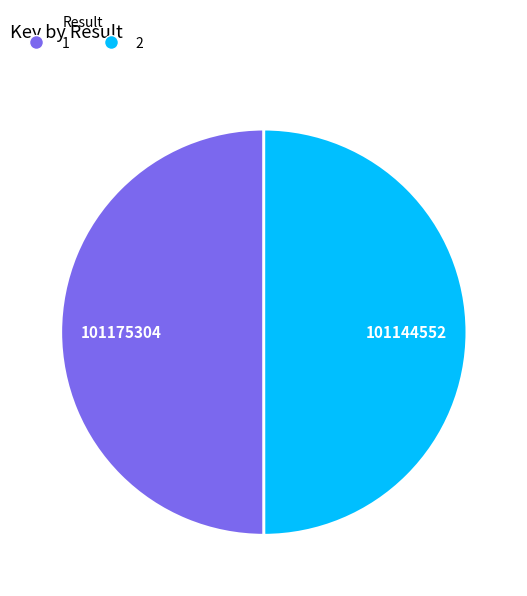

Is the sum of 1 and 2 greater than half?

Yes